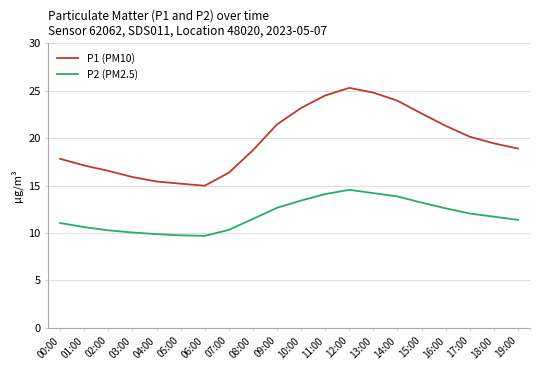

Which series has the largest range (max minus min)?

P1 (PM10)